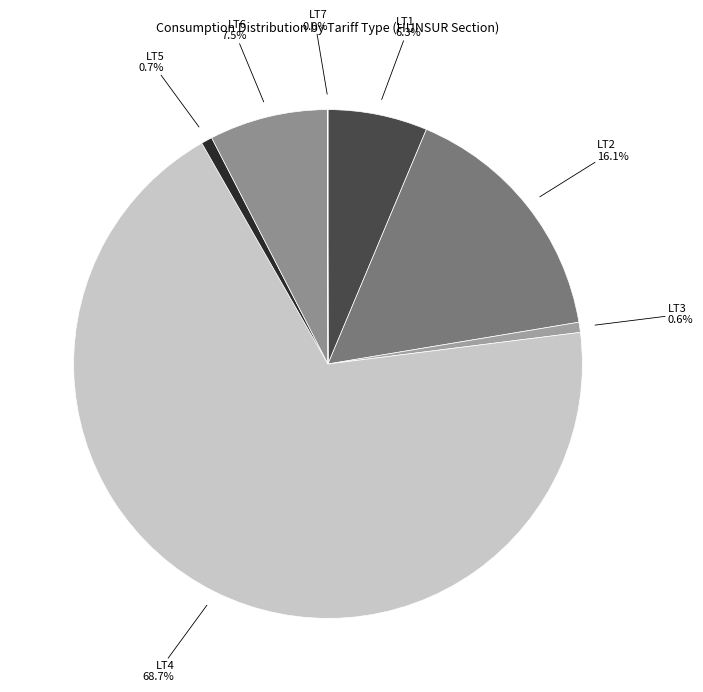

Combined, do LT4 and LT6 account for over 50%?

Yes